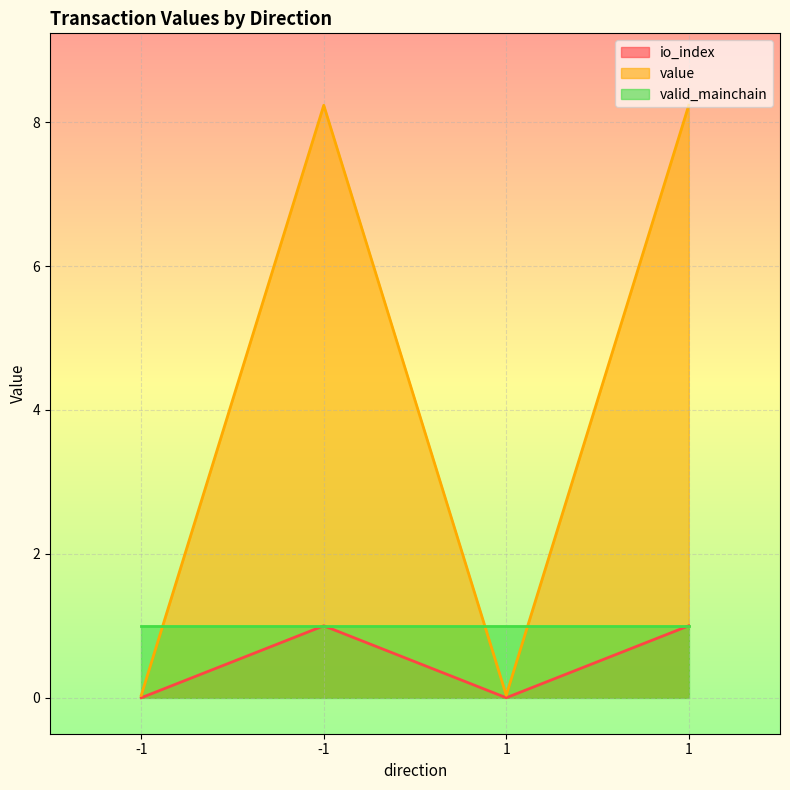

How many io_index values are between 0 and 1?

4